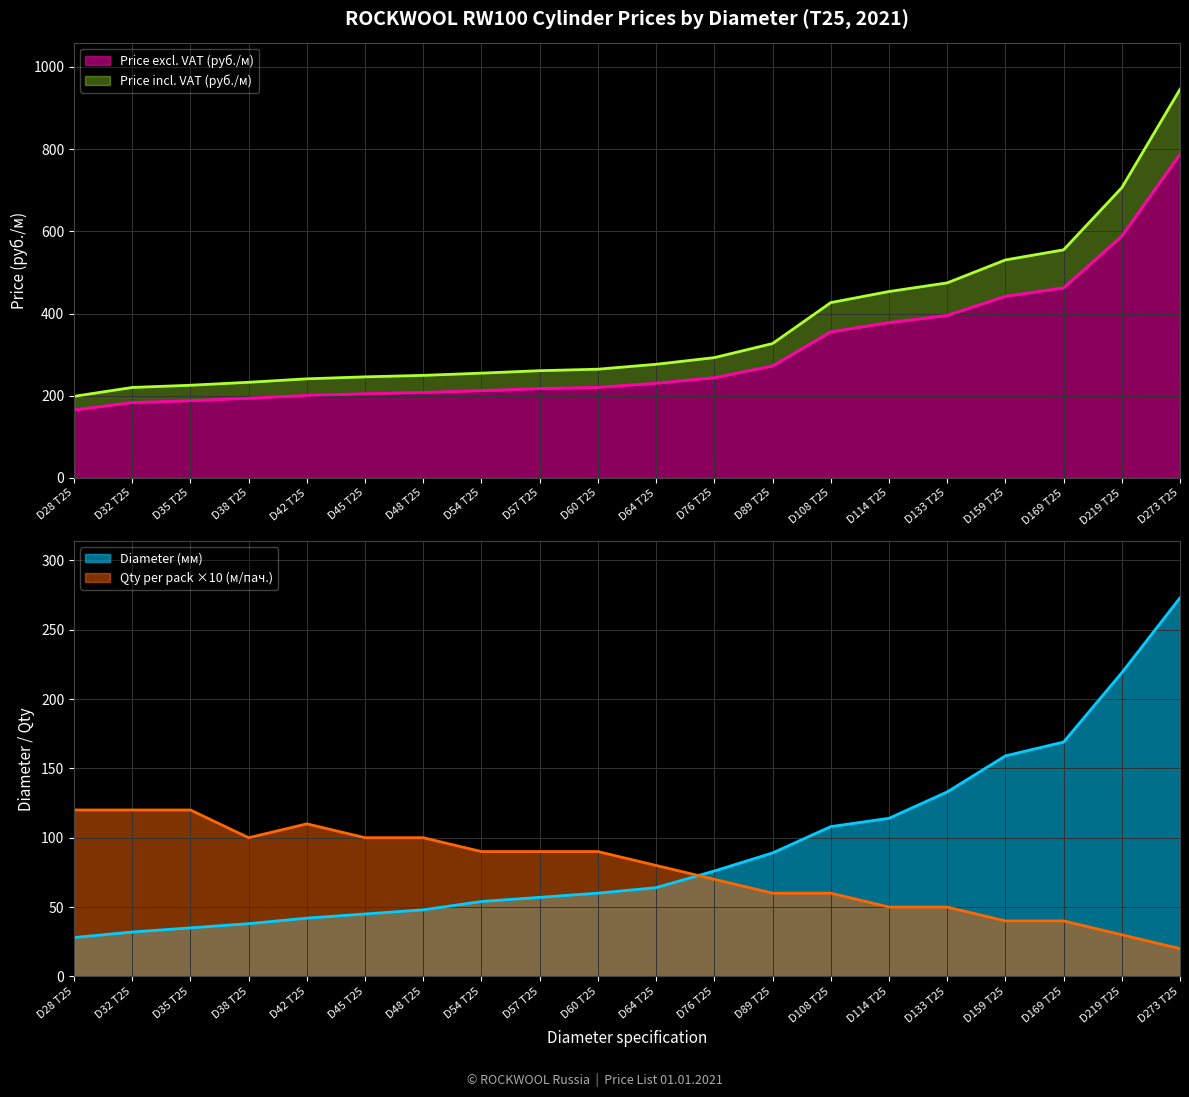

True or false: Price incl. VAT (руб./м) and Diameter (мм) intersect in this chart.

False